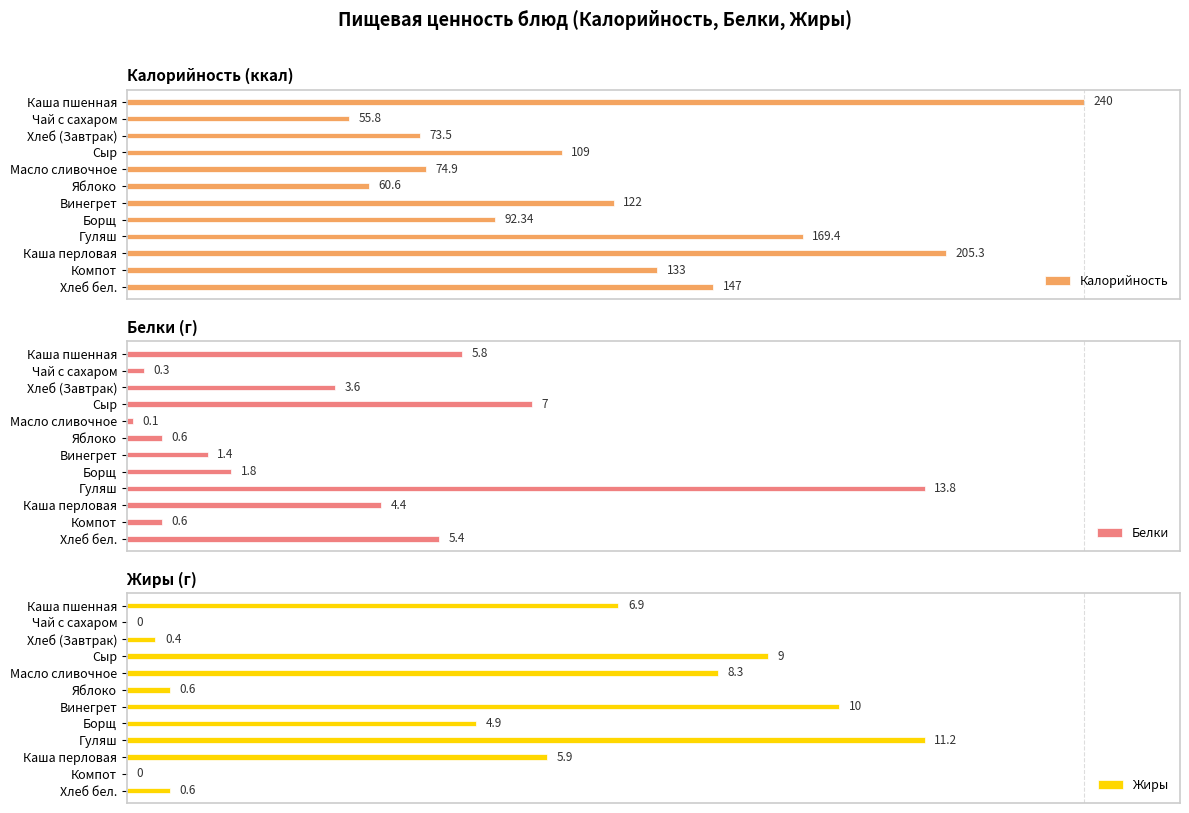

Which category has the lowest value in the Калорийность series?

Чай с сахаром